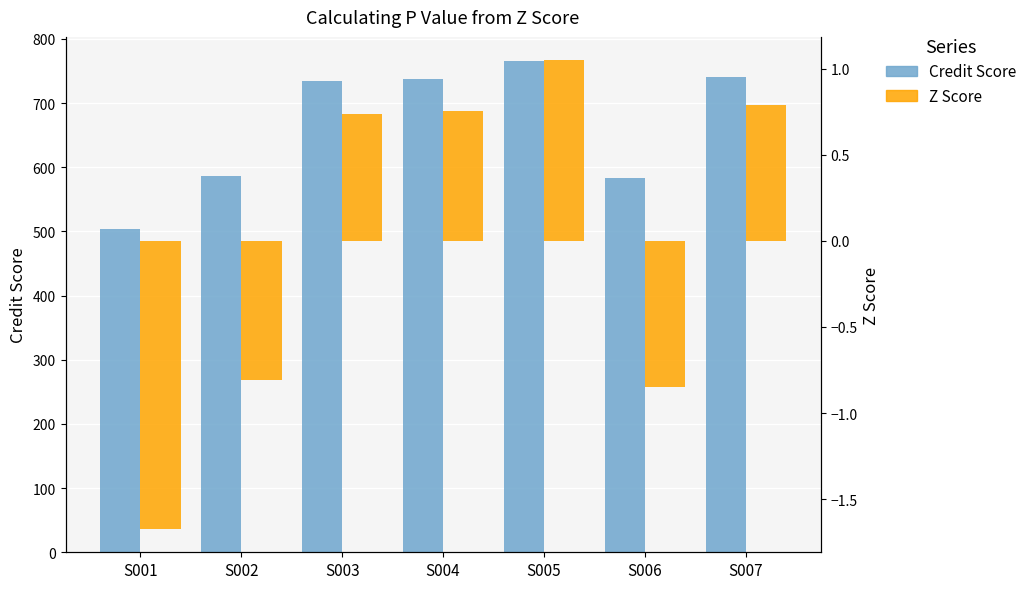

Rank the series by their average value, from highest to lowest.

Credit Score, Z Score